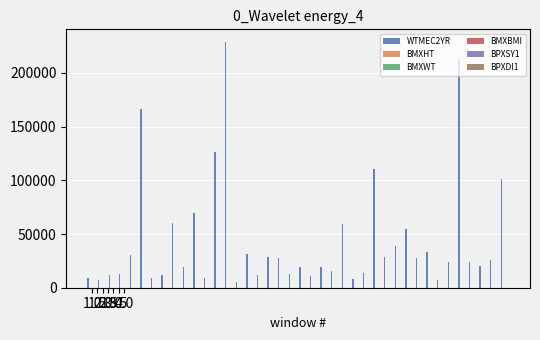

Which series has the largest total across all categories?

WTMEC2YR